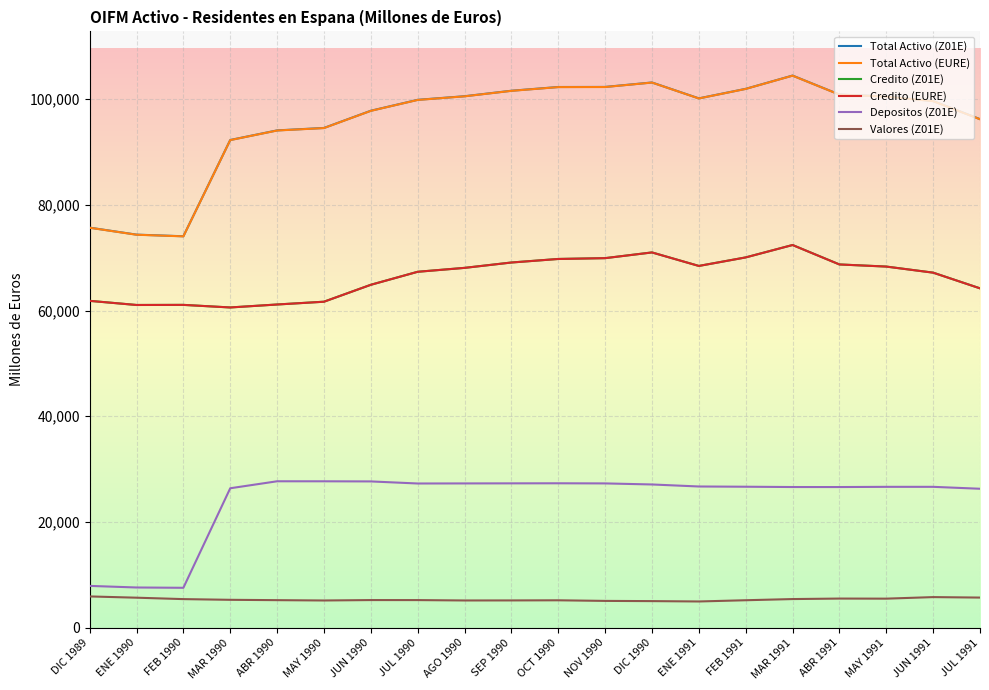

Which category has the highest value in the Total Activo (Z01E) series?

MAR 1991